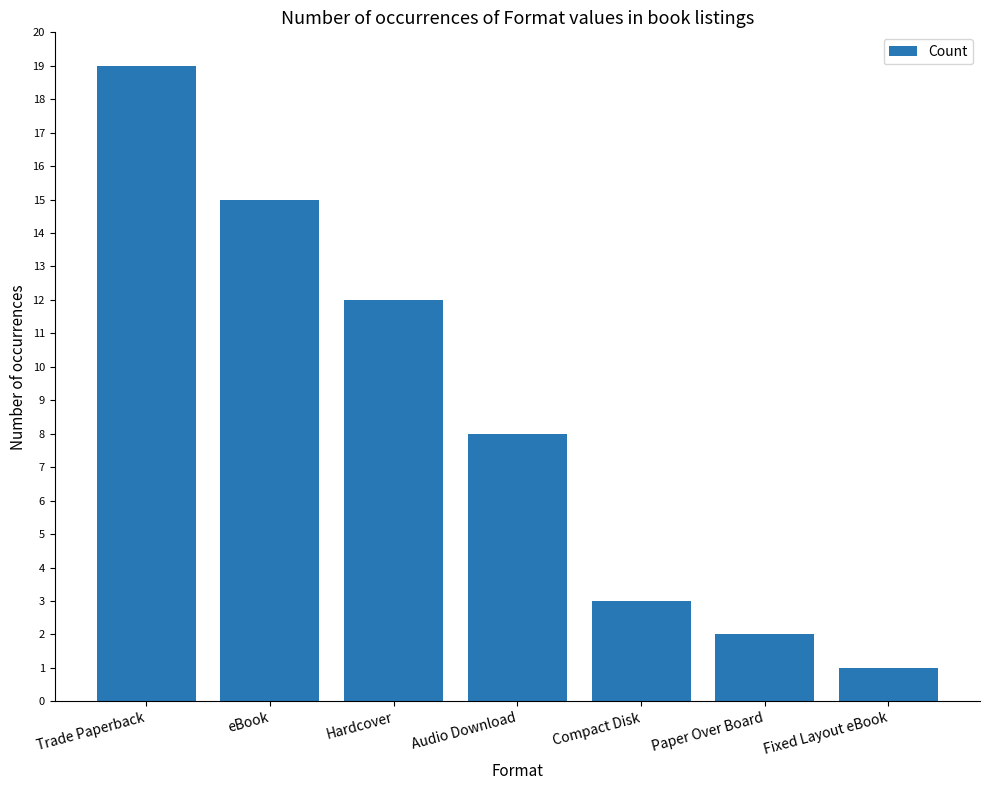

The value at Audio Download is 5. True or false?

False